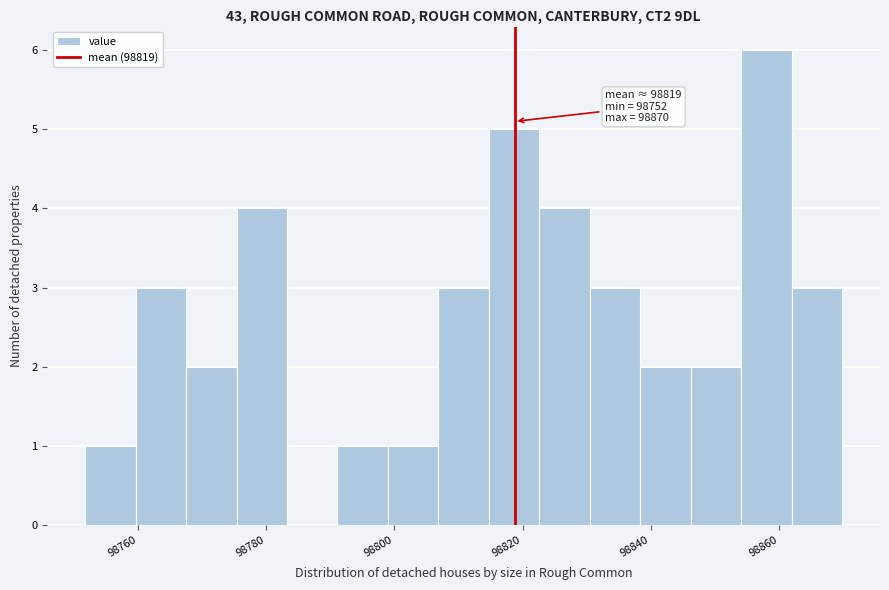

Read against the x-axis, roughly where is the centre of the tallest bar?

98858